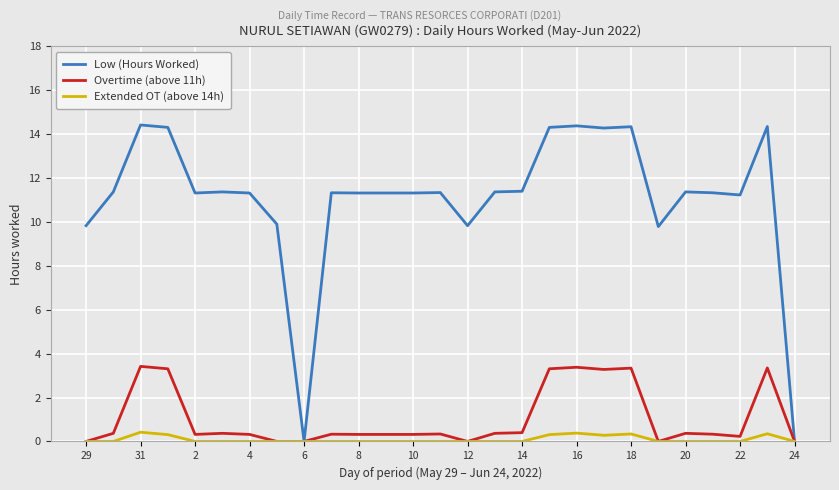

Which series has the largest range (max minus min)?

Low (Hours Worked)